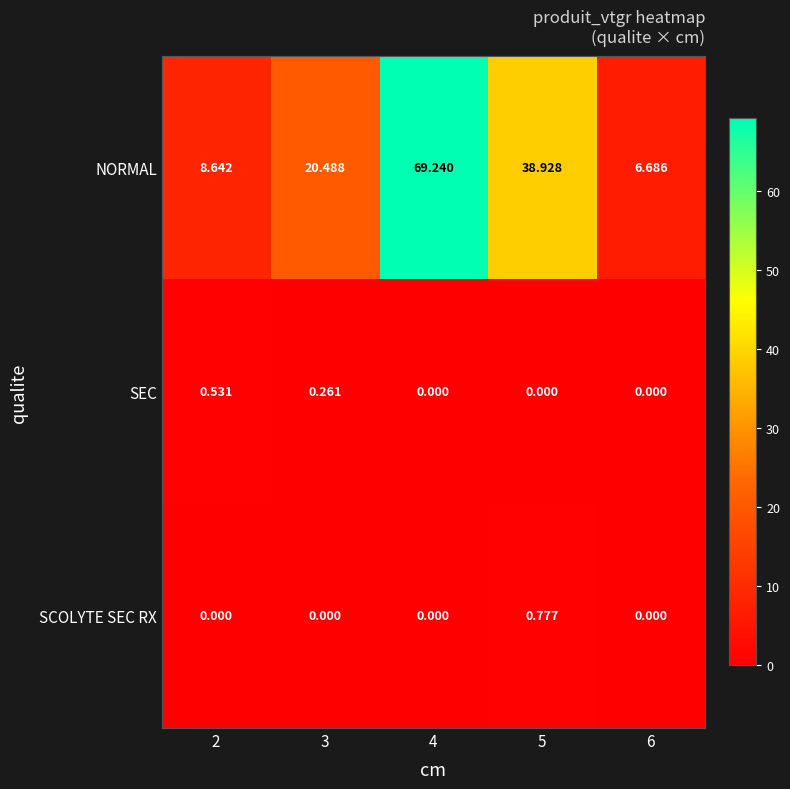

Rank the series at 5 from highest to lowest value.

NORMAL, SCOLYTE SEC RX, SEC